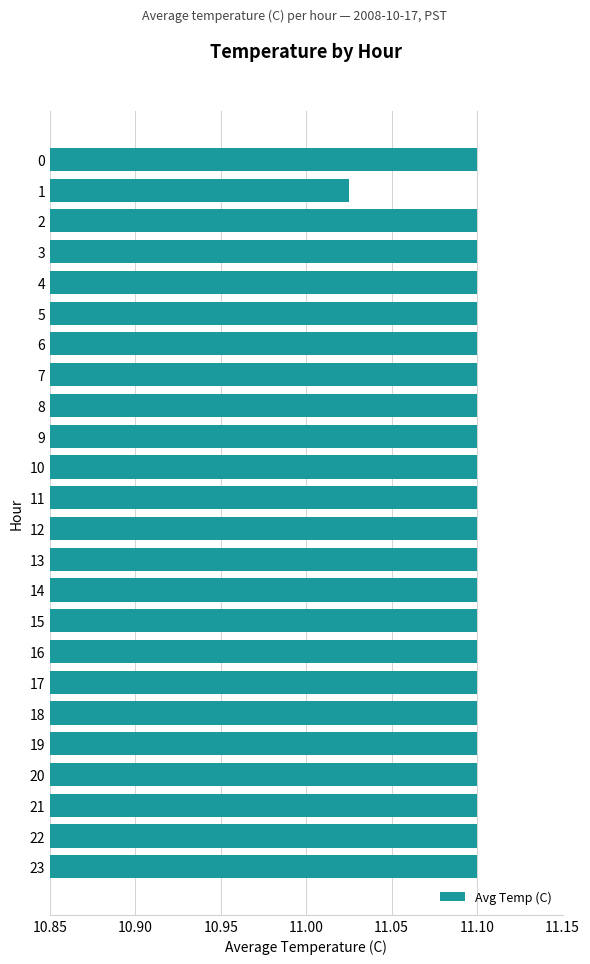

Count the values in the range 11 to 12.

24